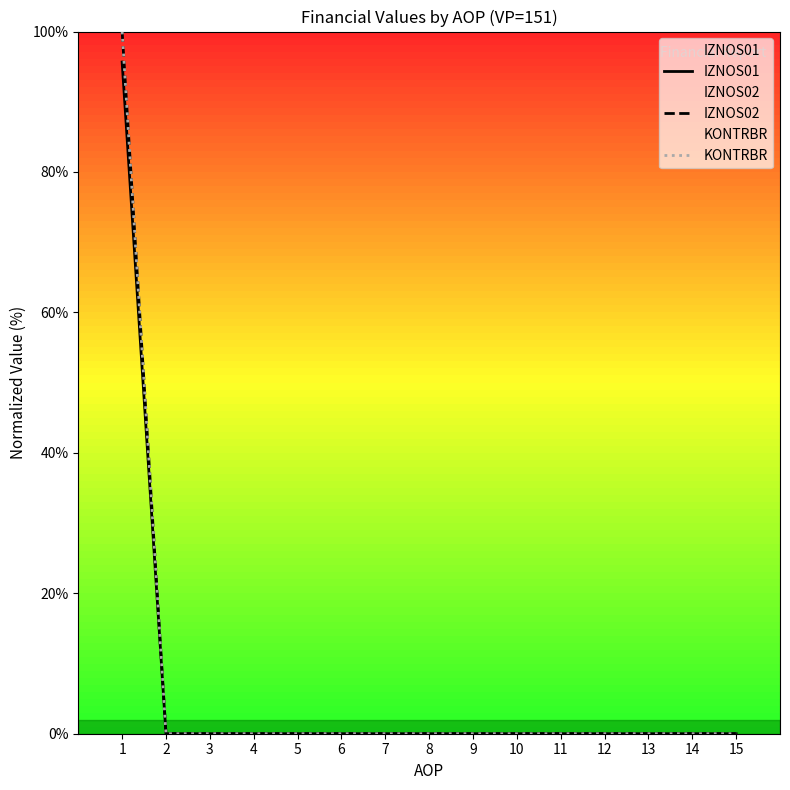

How many positive values does the IZNOS02 series have?

1